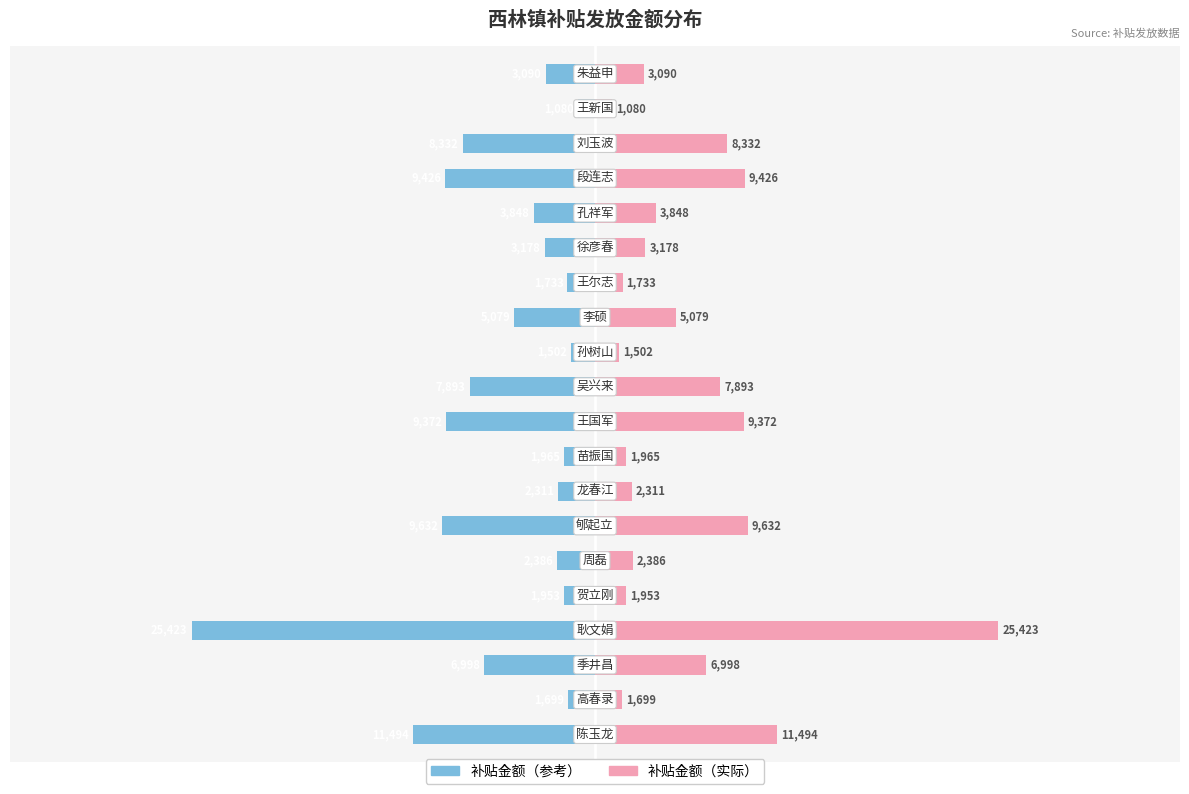

Reading right to left, extract all data points from this chart.

补贴金额（左）: 19=-3090.1	18=-1079.9	17=-8331.9	16=-9426.2	15=-3848.2	14=-3177.9	13=-1733.4	12=-5078.9	11=-1502.3	10=-7892.8	9=-9371.9	8=-1964.5	7=-2311.2	6=-9631.9	5=-2386.3	4=-1953.0	3=-25423.2	2=-6998.3	1=-1698.7	0=-11494.2
补贴金额（右）: 19=3090.1	18=1079.9	17=8331.9	16=9426.2	15=3848.2	14=3177.9	13=1733.4	12=5078.9	11=1502.3	10=7892.8	9=9371.9	8=1964.5	7=2311.2	6=9631.9	5=2386.3	4=1953.0	3=25423.2	2=6998.3	1=1698.7	0=11494.2